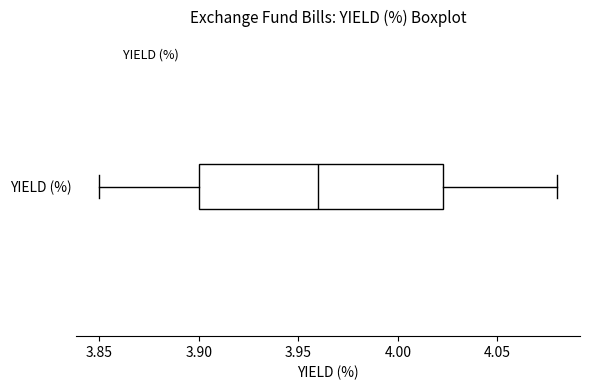

Transcribe this box plot: give where the median line is, the range the box spans, and where the two whiskers end, as read against the x-axis. The values are not printed on the chart, so give them approximately, as read against the axis.

median 3.960, box 3.900 to 4.025, whiskers 3.850 to 4.080